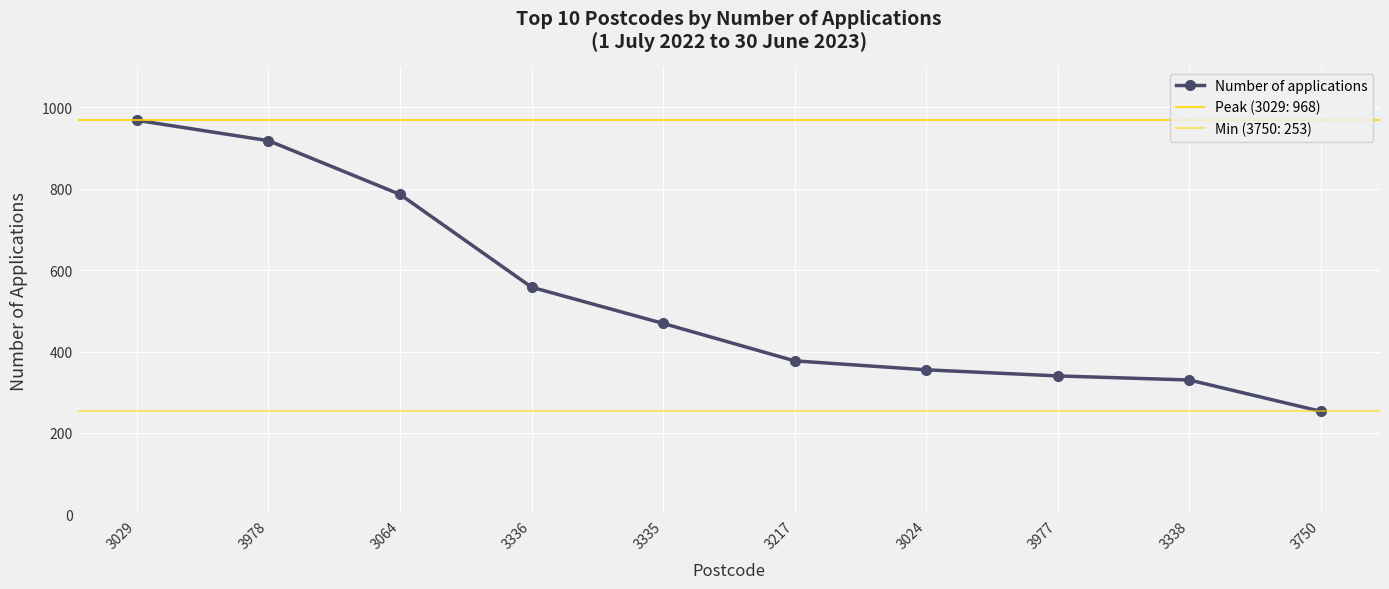

Rank the categories by value from highest to lowest.

3029, 3978, 3064, 3336, 3335, 3217, 3024, 3977, 3338, 3750